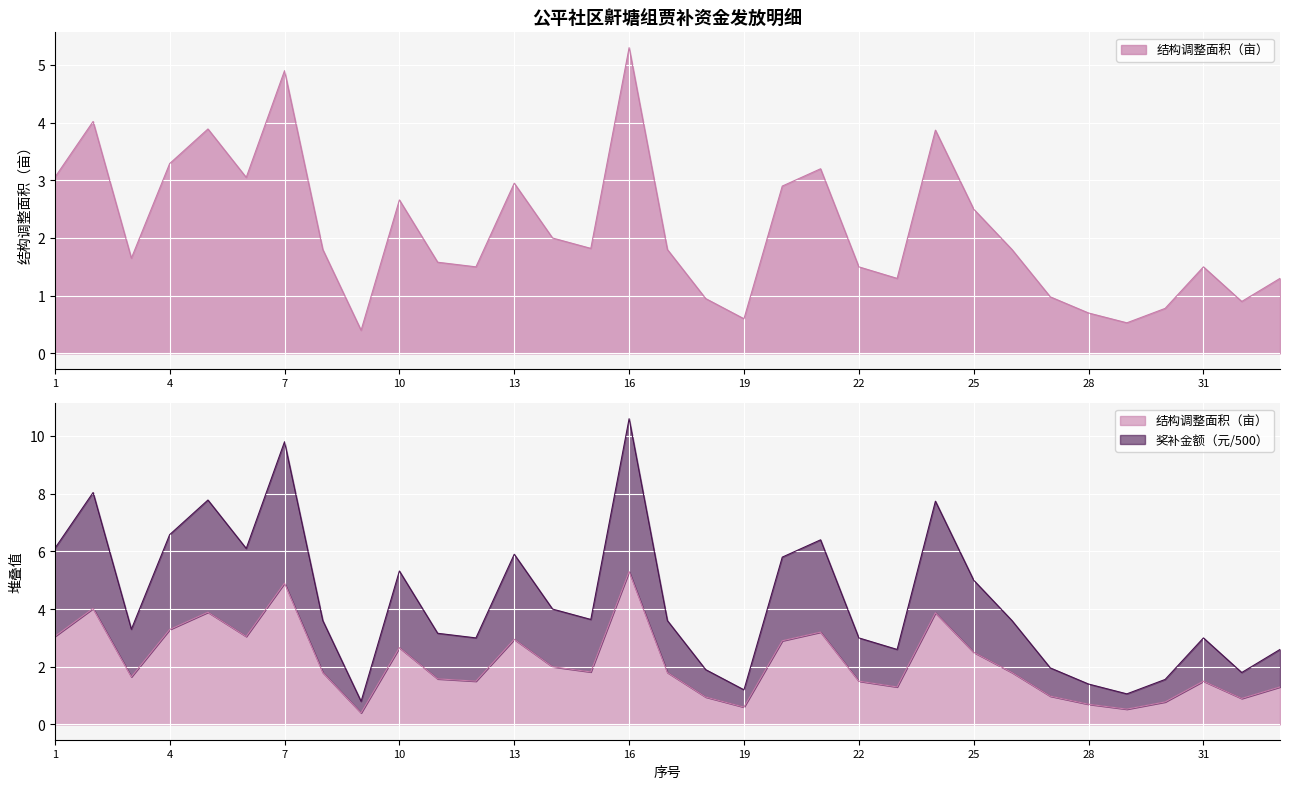

True or false: 奖补金额（元） has more than 2 points higher than both neighbors.

True